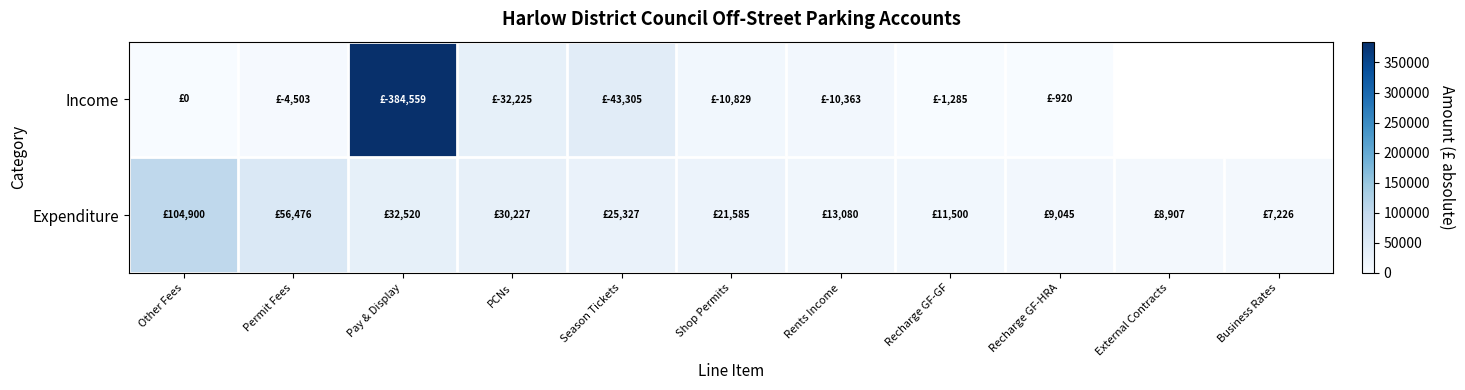

Rank the series by their average value, from highest to lowest.

Income, Expenditure